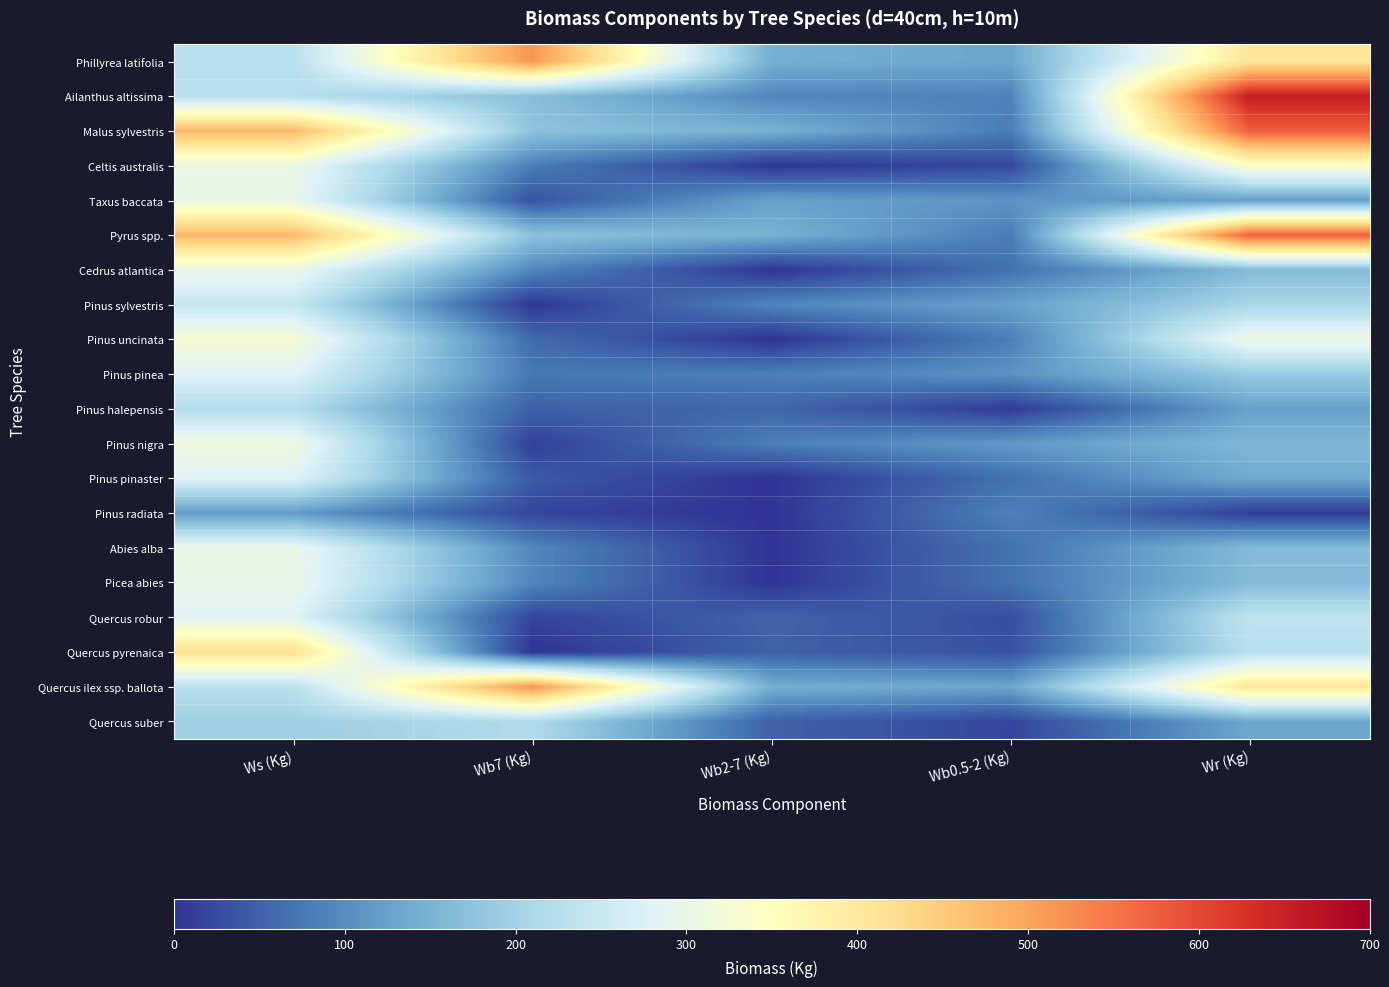

What is the difference between the highest and lowest values at Wb2-7 (Kg)?

148.0